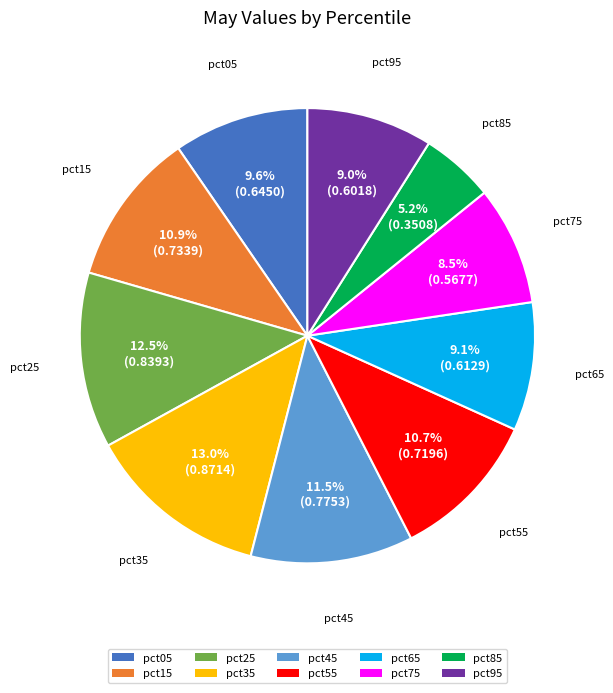

The pct55 slice represents 11% of the pie. True or false?

True